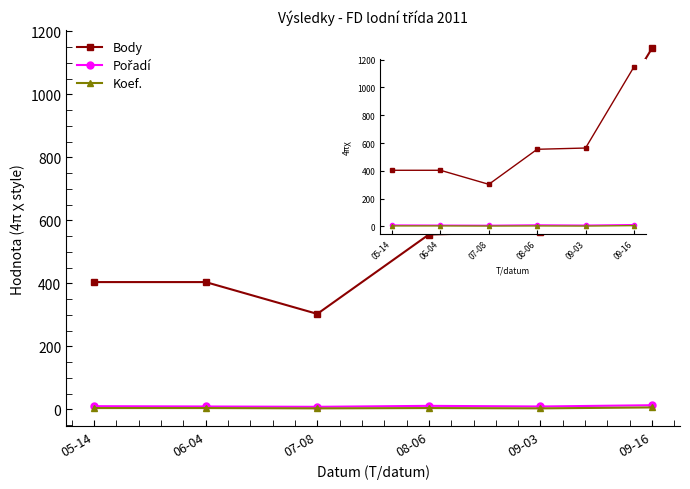

Where is the first local minimum for Koef.?

07-08